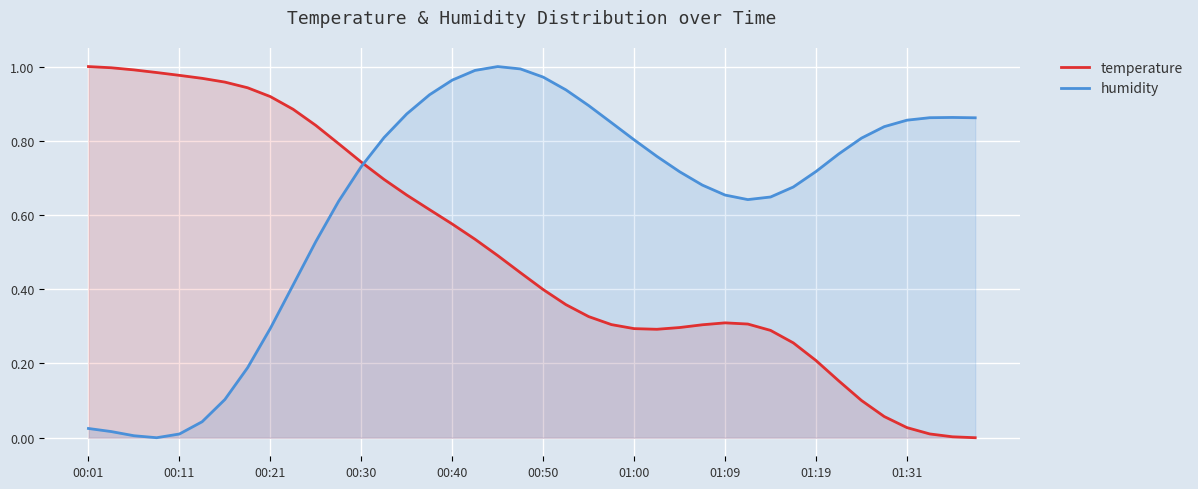

What is the total value across all series at 01:00?

1.1